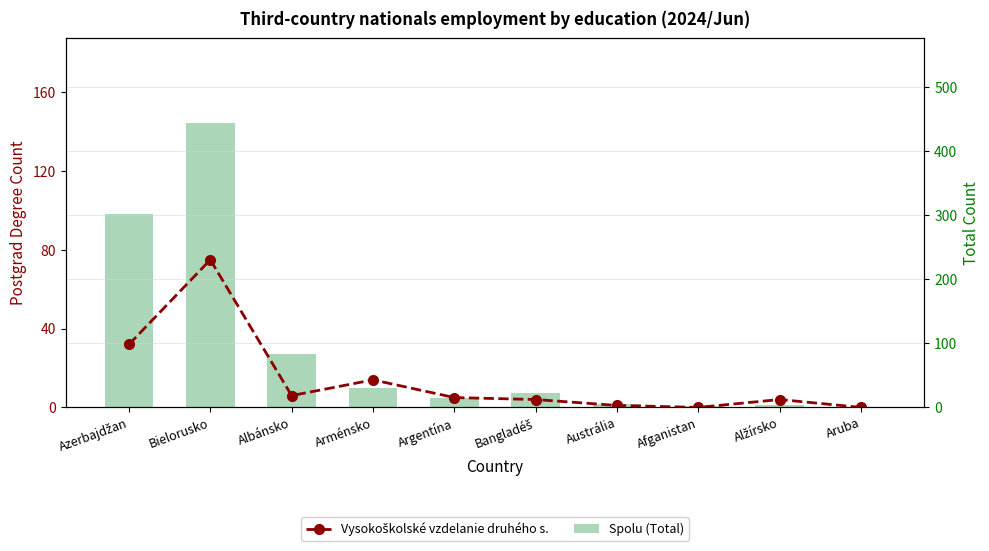

Between Bielorusko and Bangladéš, which is larger?

Bielorusko